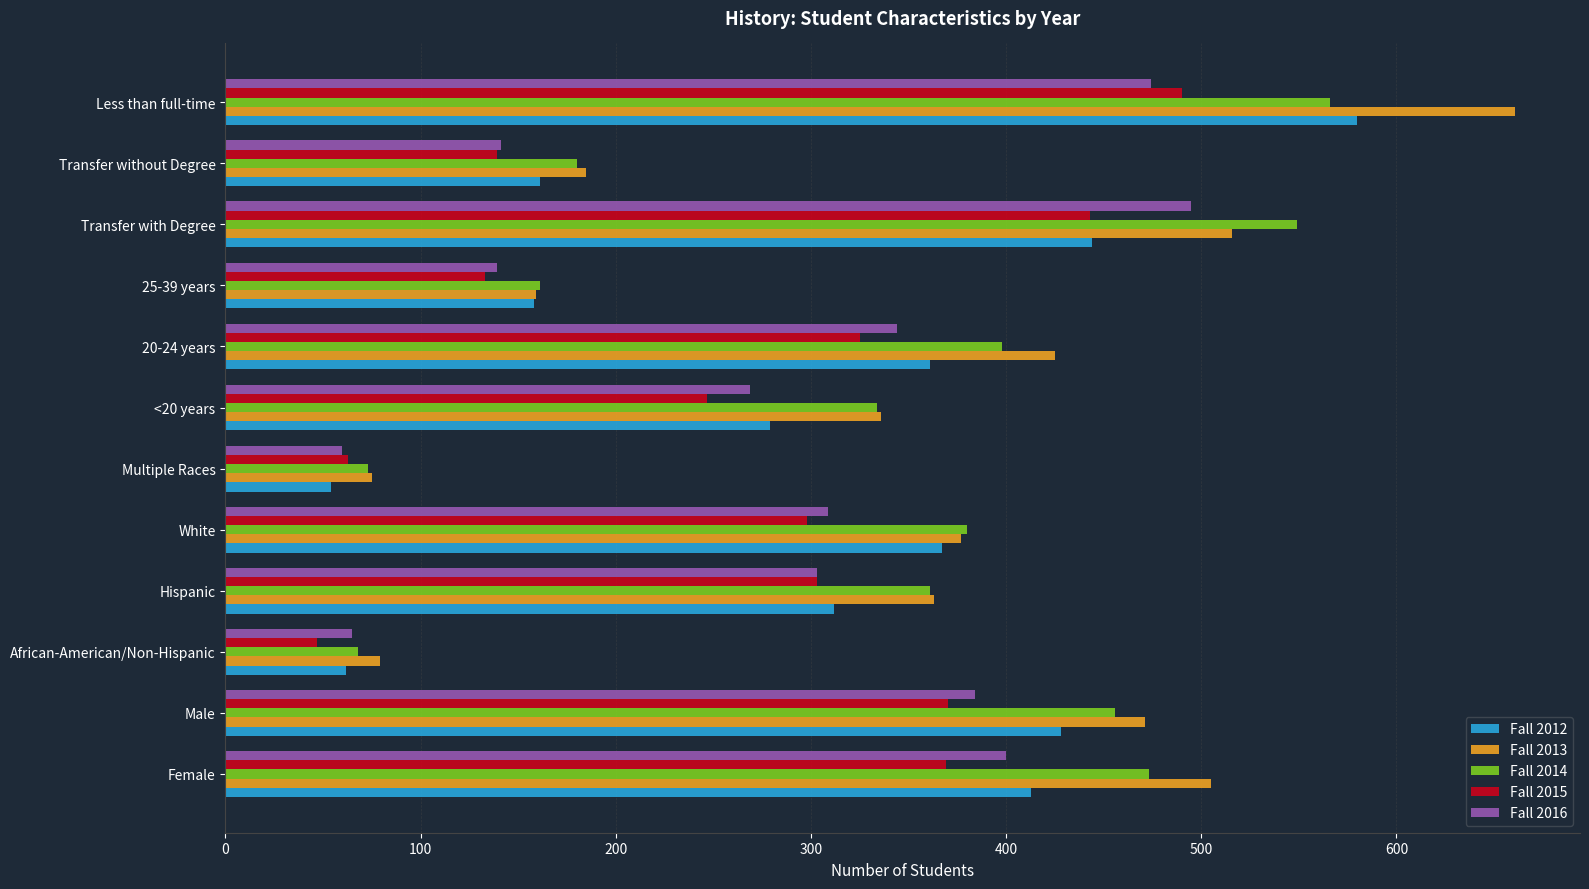

List the series in order of their overall mean, highest first.

Fall 2013, Fall 2014, Fall 2012, Fall 2016, Fall 2015